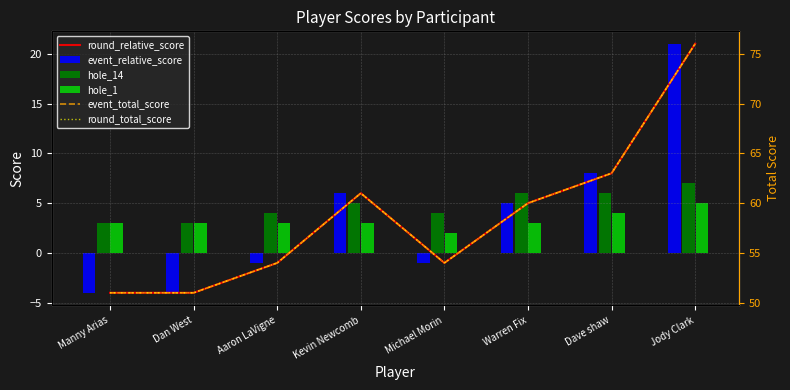

What is the sum of the hole_1 values at Dan West and Kevin Newcomb?

6